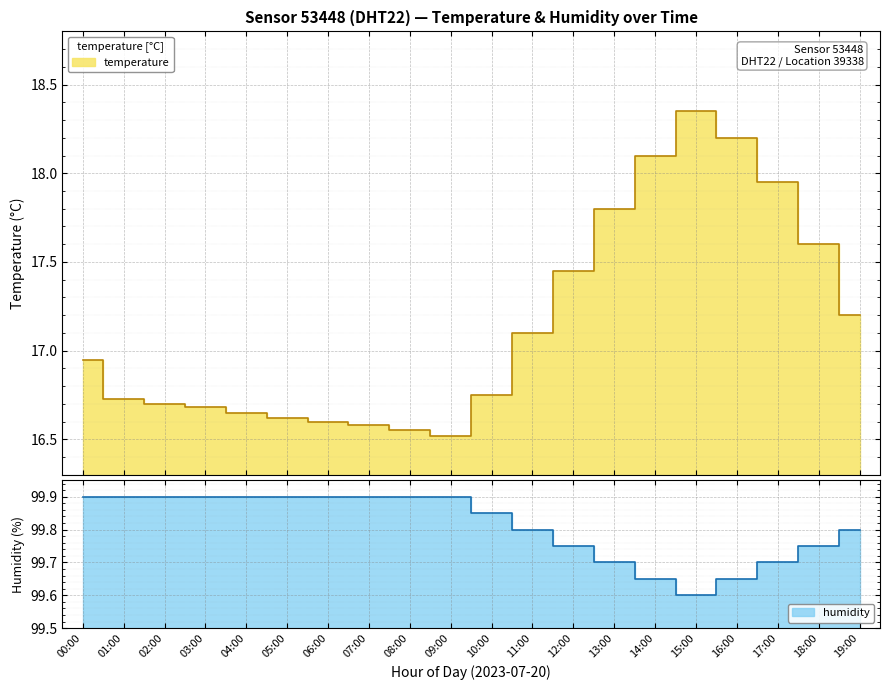

Rank the series by their average value, from lowest to highest.

temperature, humidity